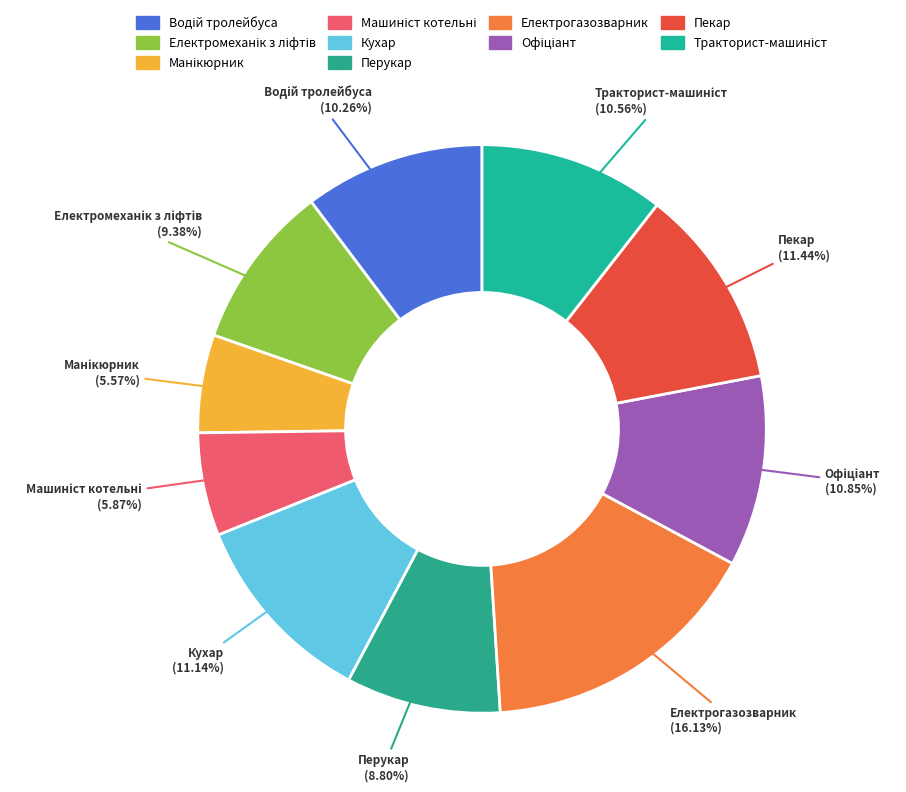

Is Перукар the majority of the pie?

No